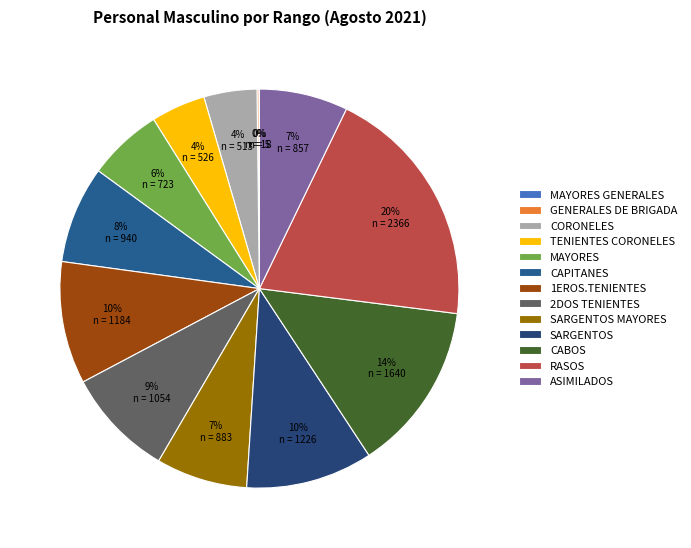

How many segments does this pie chart have?

13